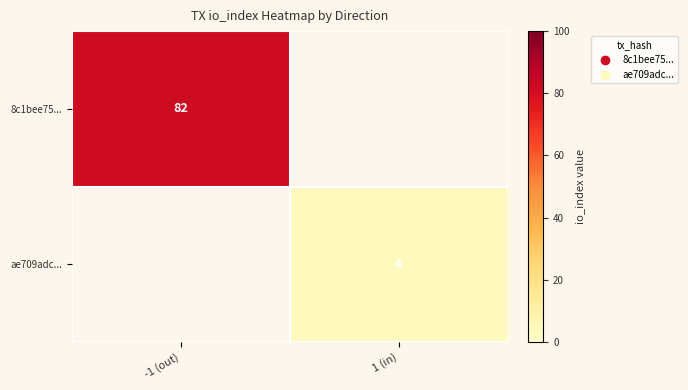

True or false: ae709adc... has a value of 4 at 1 (in).

True